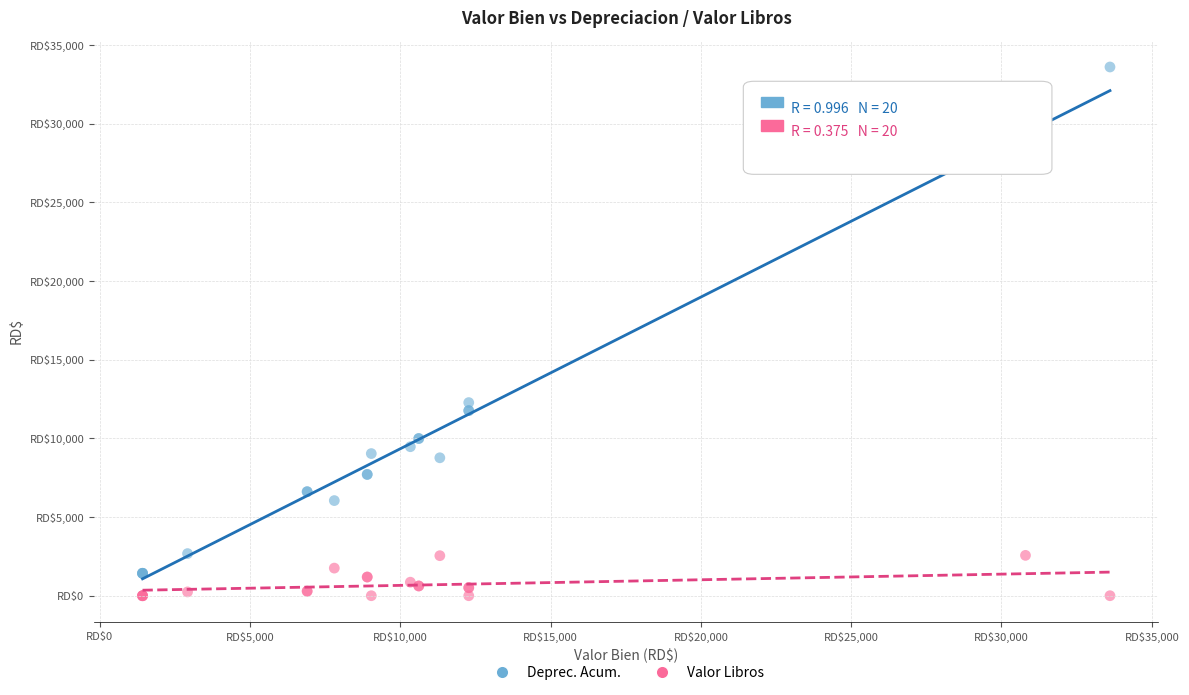

Which series has the largest Y range (max minus min)?

Deprec. Acum.